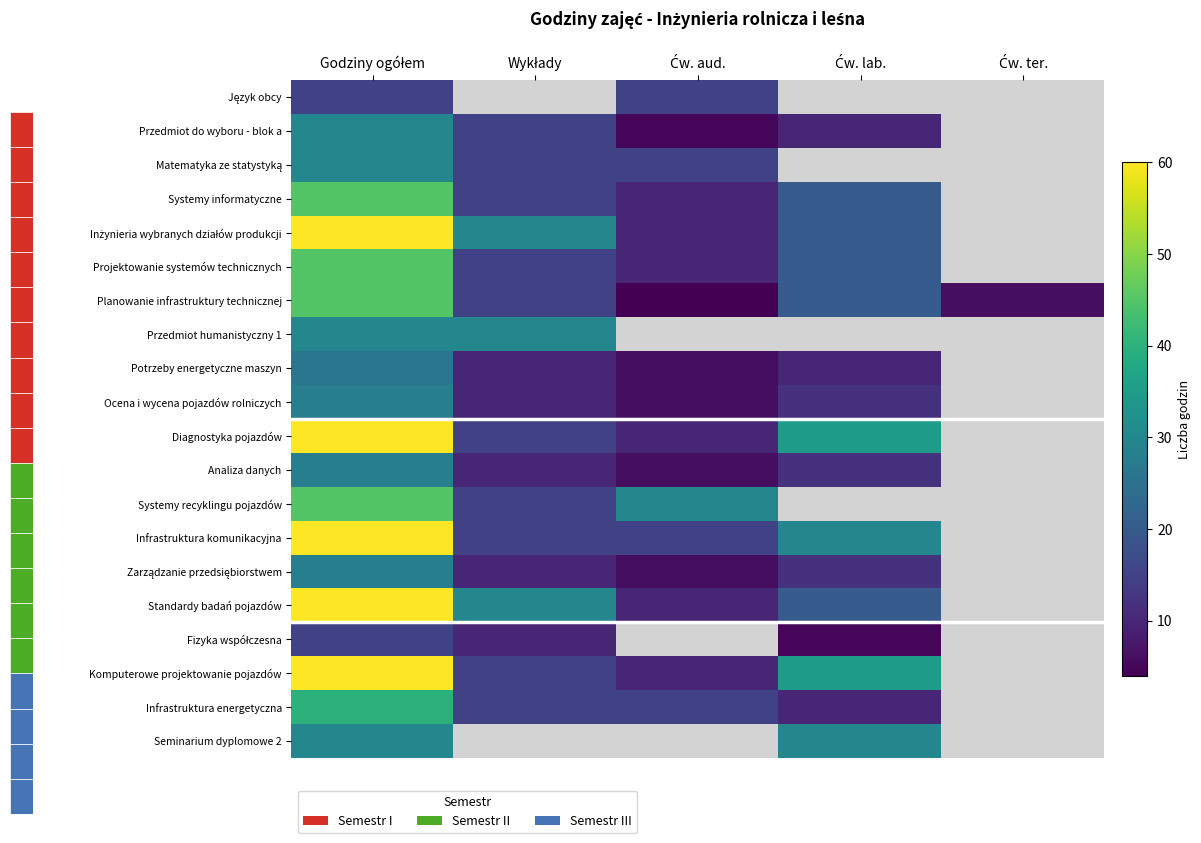

Which has a higher value, Ćw. ter. or Ćw. lab.?

Ćw. lab.